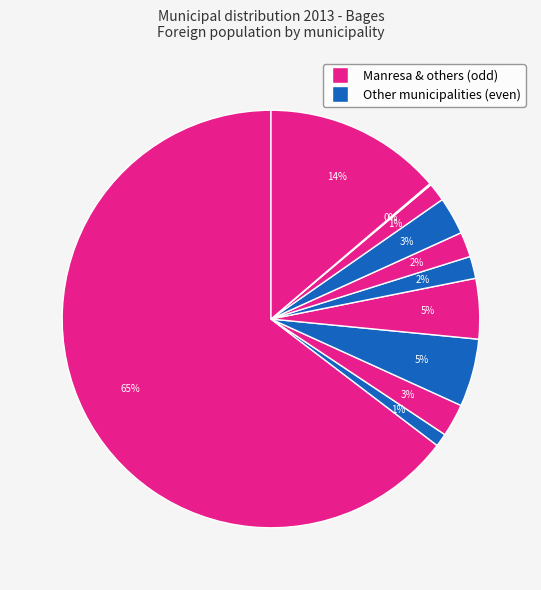

Count the number of slices in the pie.

11